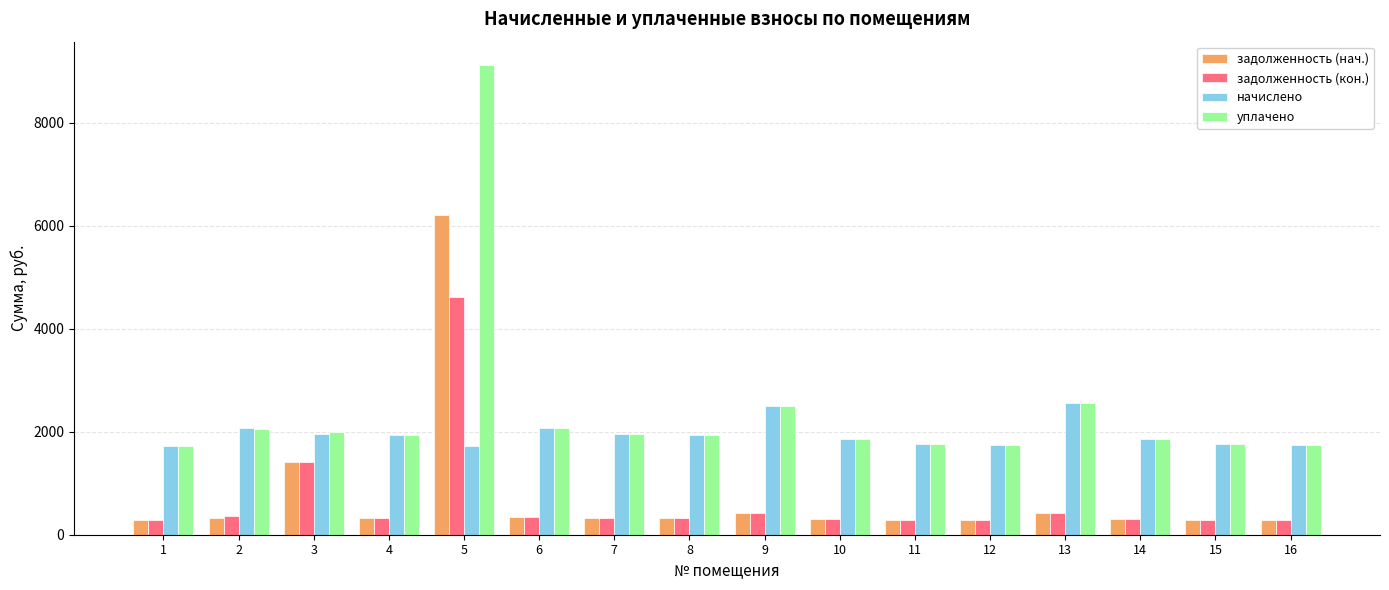

Is the value of задолженность (нач.) at 1 greater than the value of уплачено at 6?

No